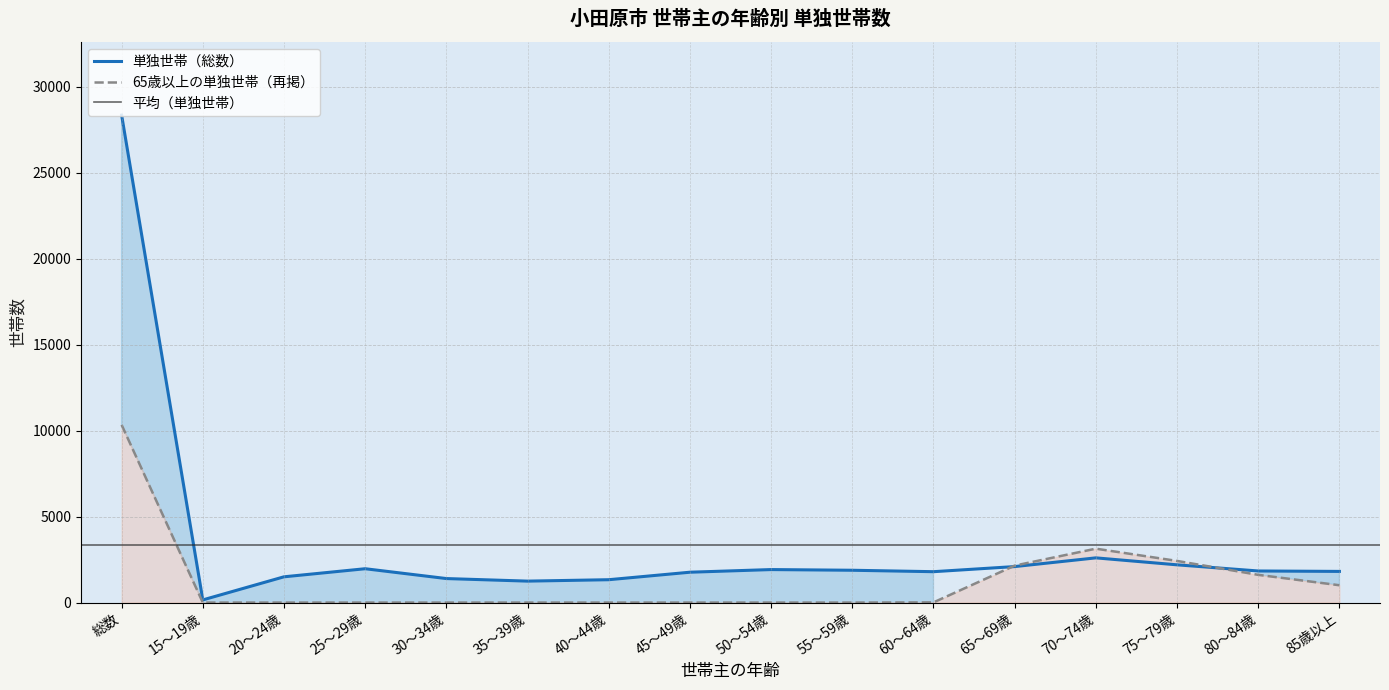

At which label does 65歳以上の単独世帯（再掲） reach its peak?

総数